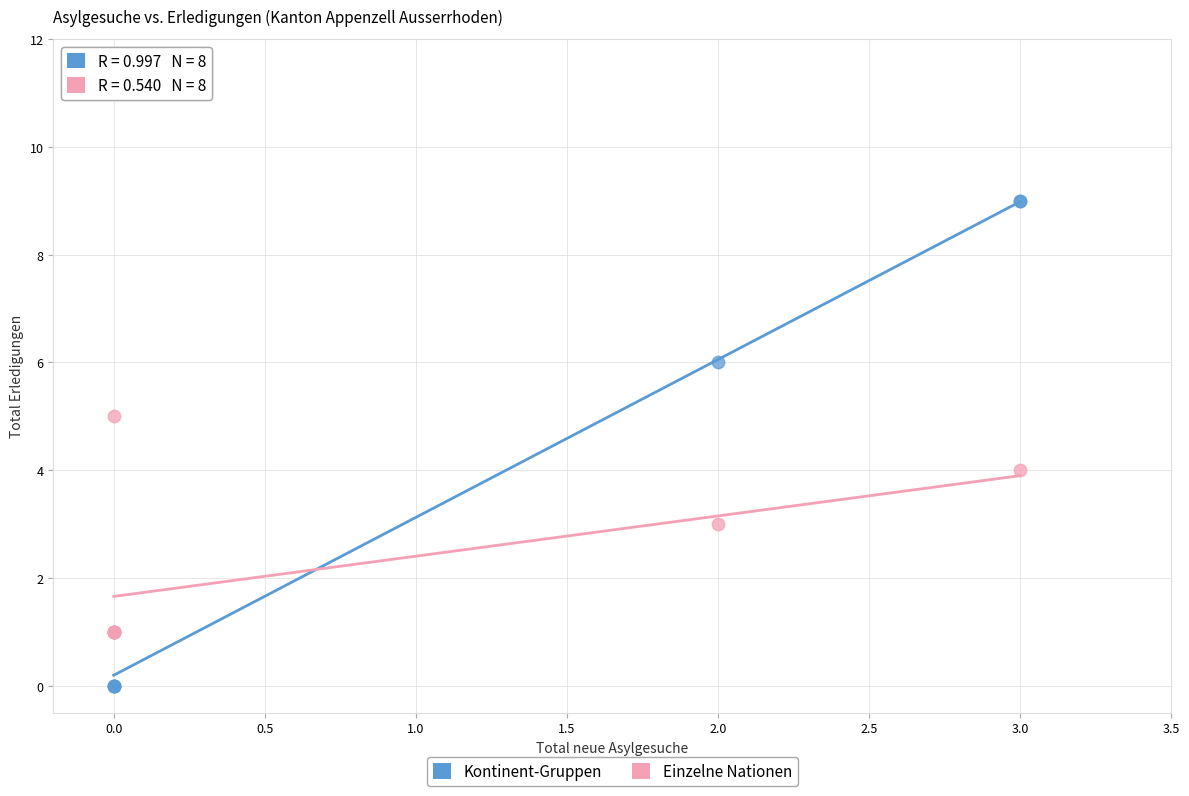

Which series reaches the minimum Y coordinate?

Kontinent-Gruppen